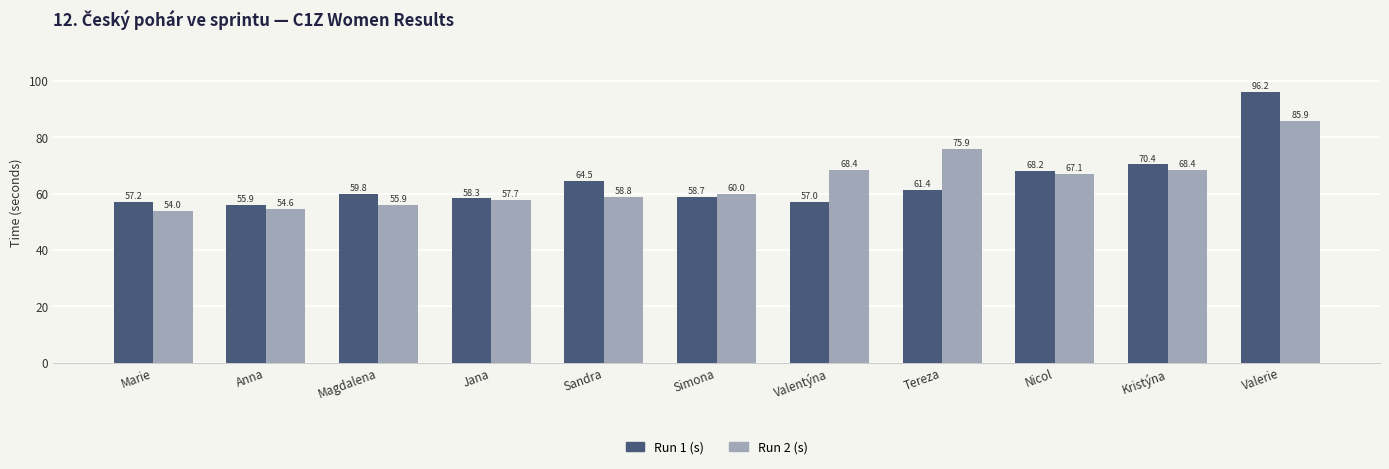

Which category has the highest value across all series?

Valerie